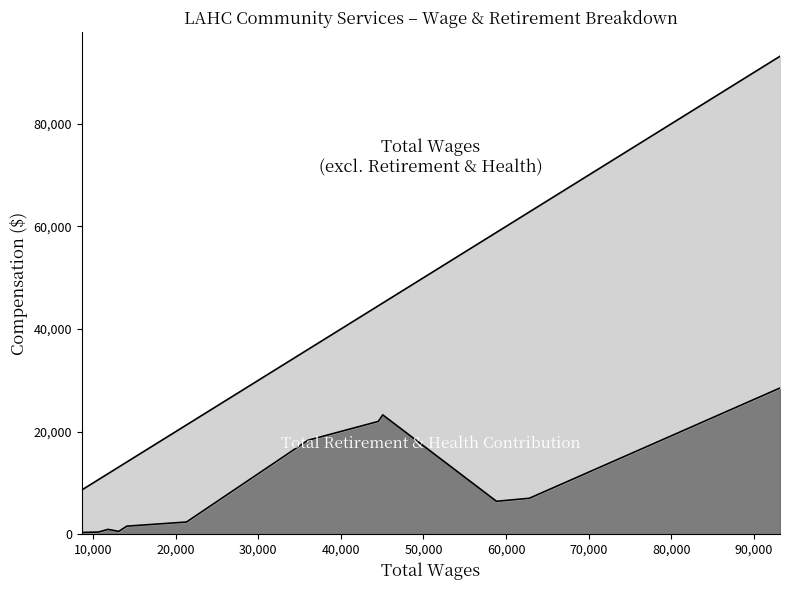

True or false: total_retirement and total_wages intersect in this chart.

False